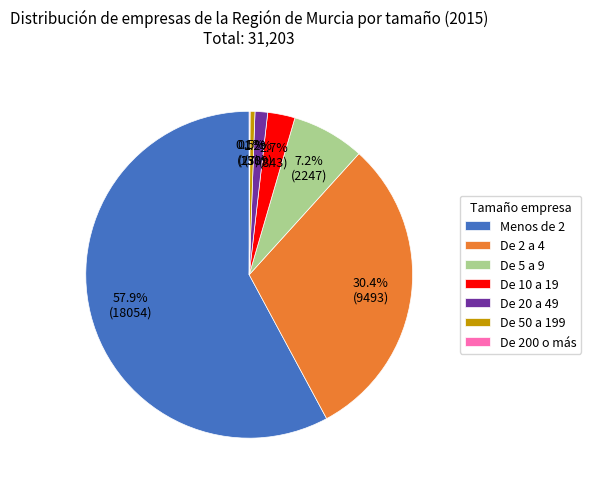

Which has a higher value, De 20 a 49 or De 2 a 4?

De 2 a 4